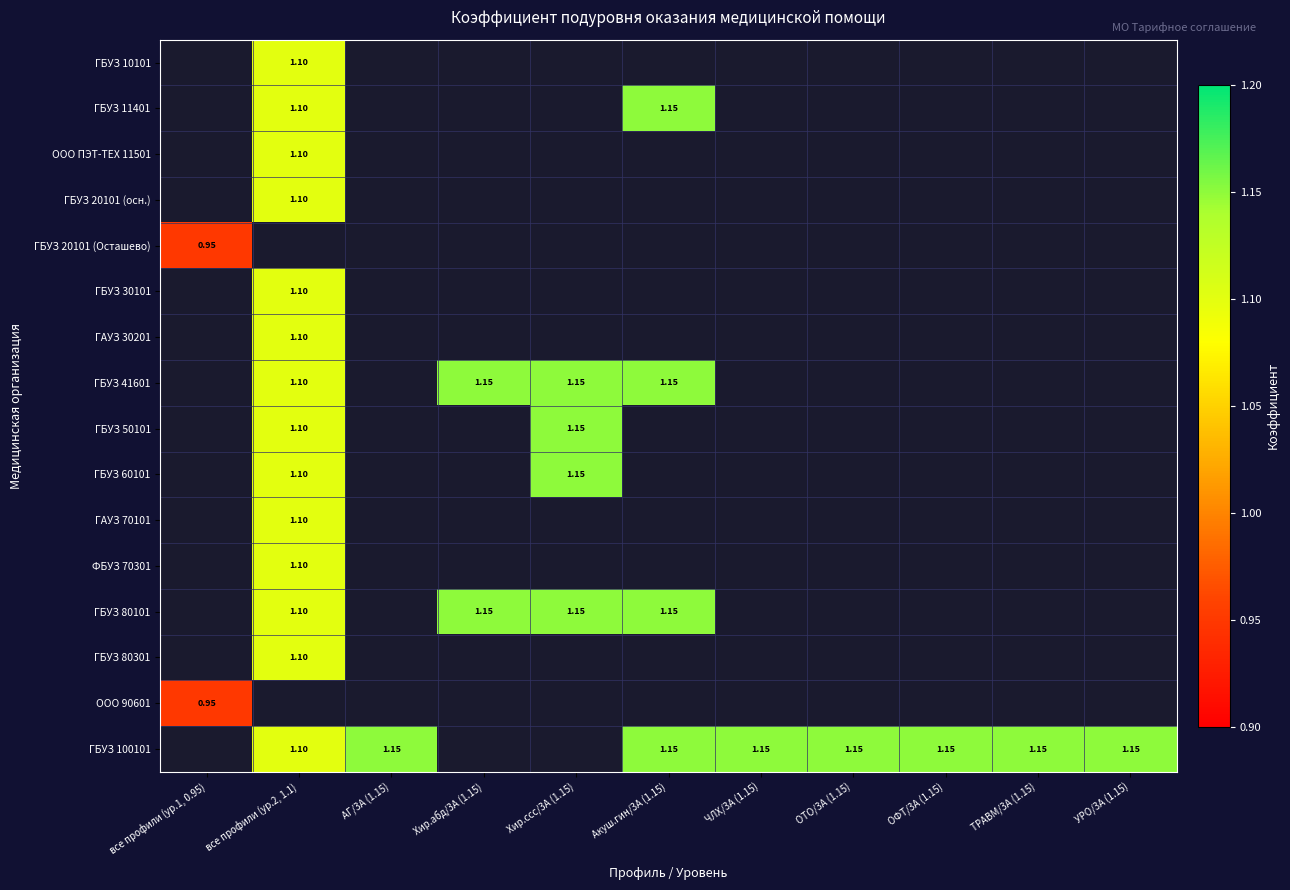

At which label is ООО 90601 closest to 0?

все профили (ур.1, 0.95)